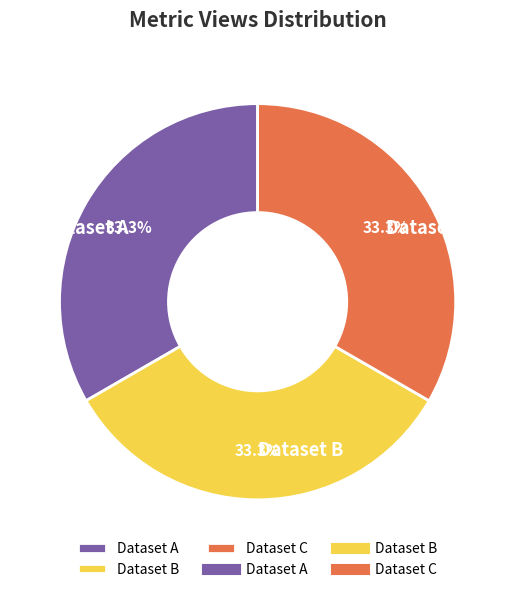

What is the ratio of the value at Dataset B to the value at Dataset C?

1.0